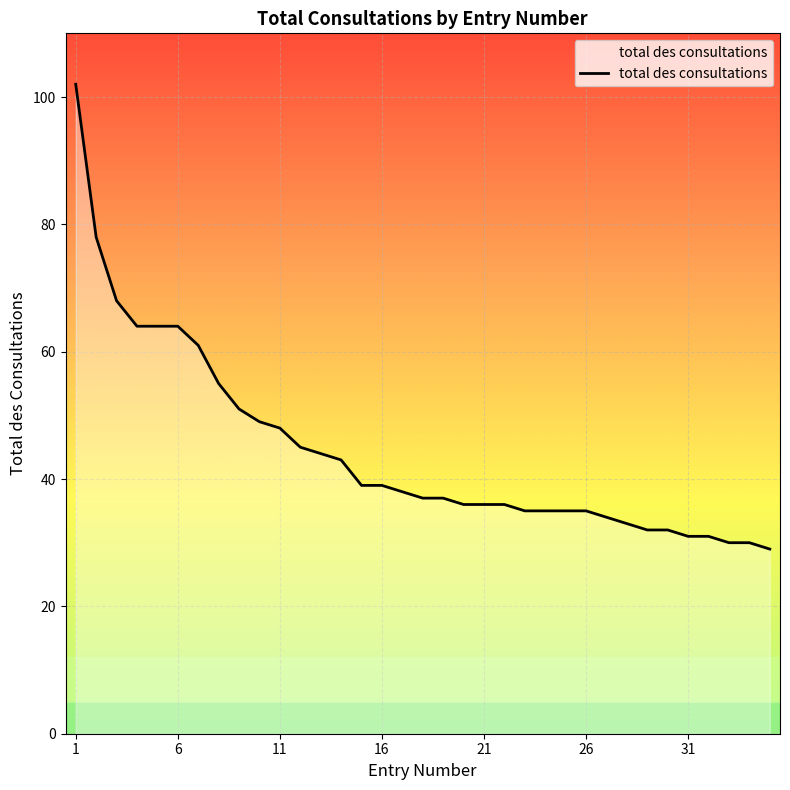

What is the difference between the maximum and minimum values?

73